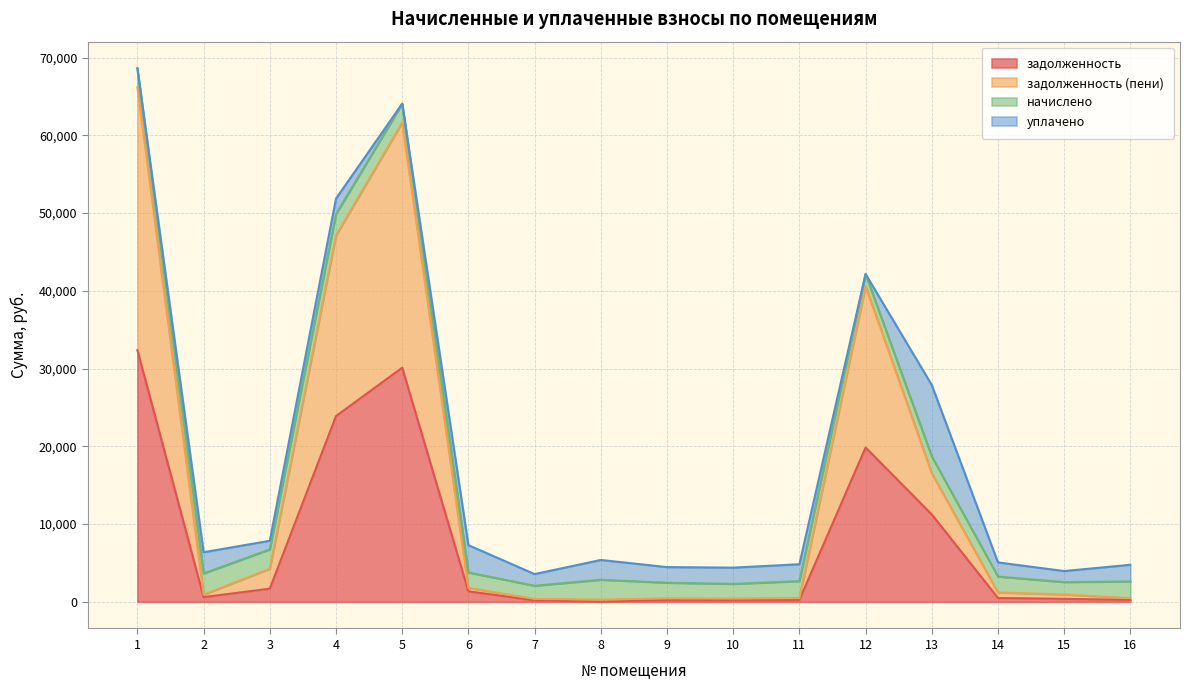

How many positive values does the задолженность series have?

15